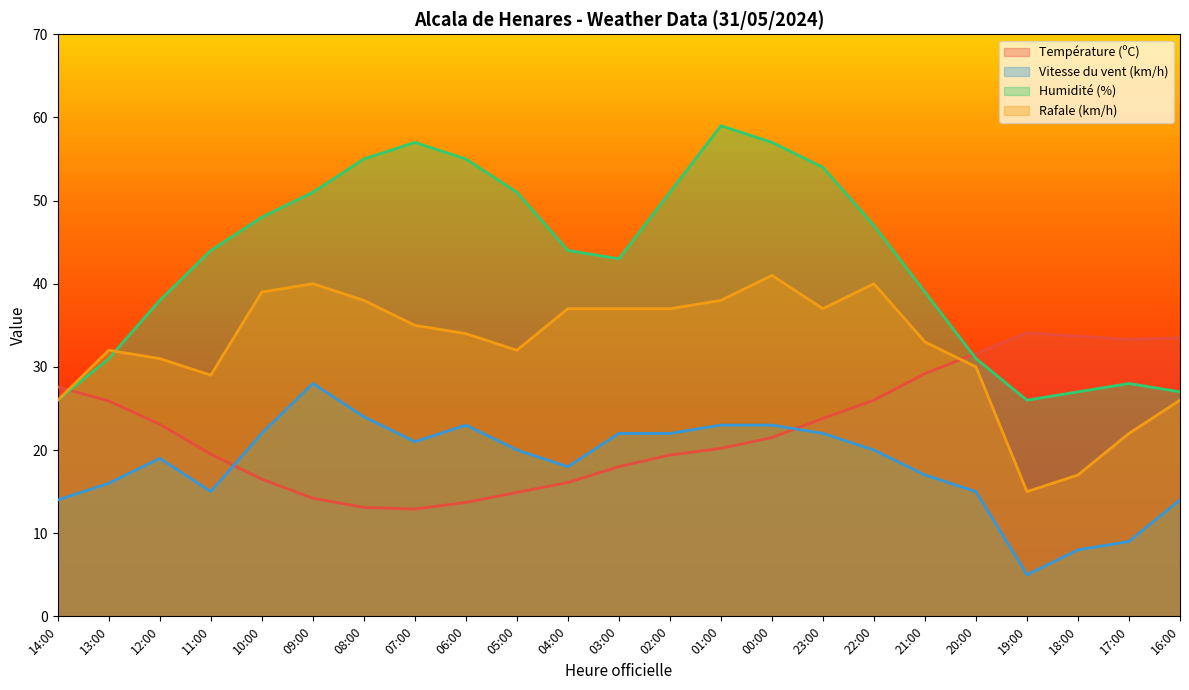

At how many categories does at least one series exceed 27?

23